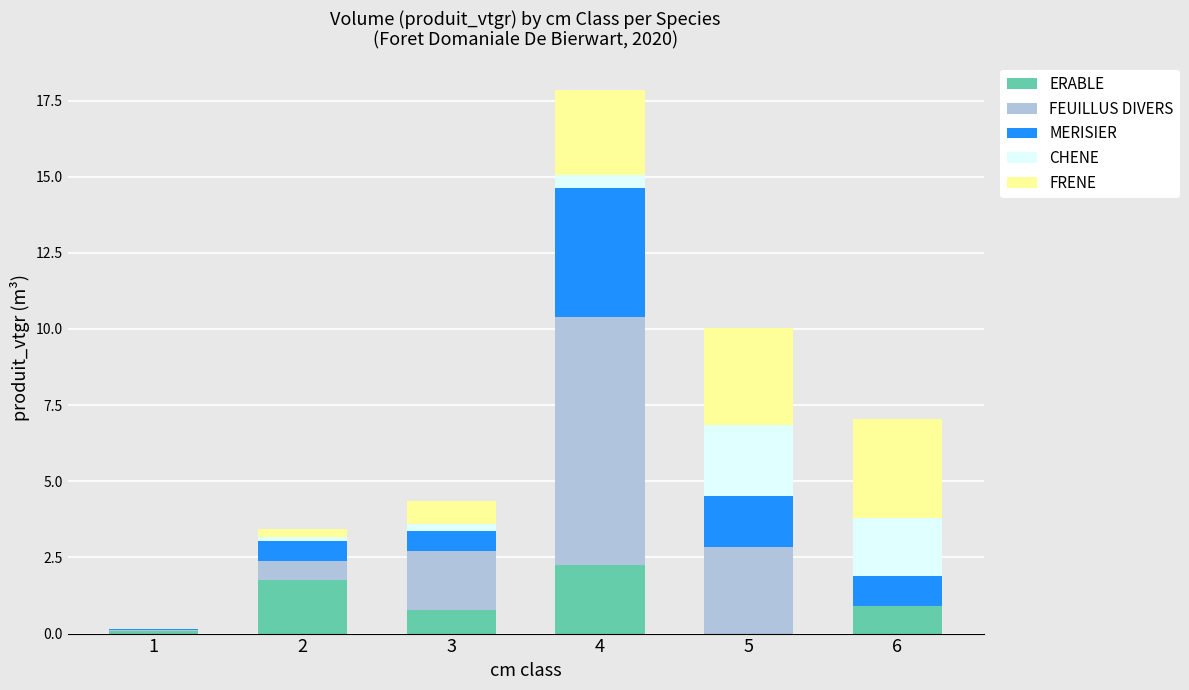

What is the total value across all series at 6?

7.0